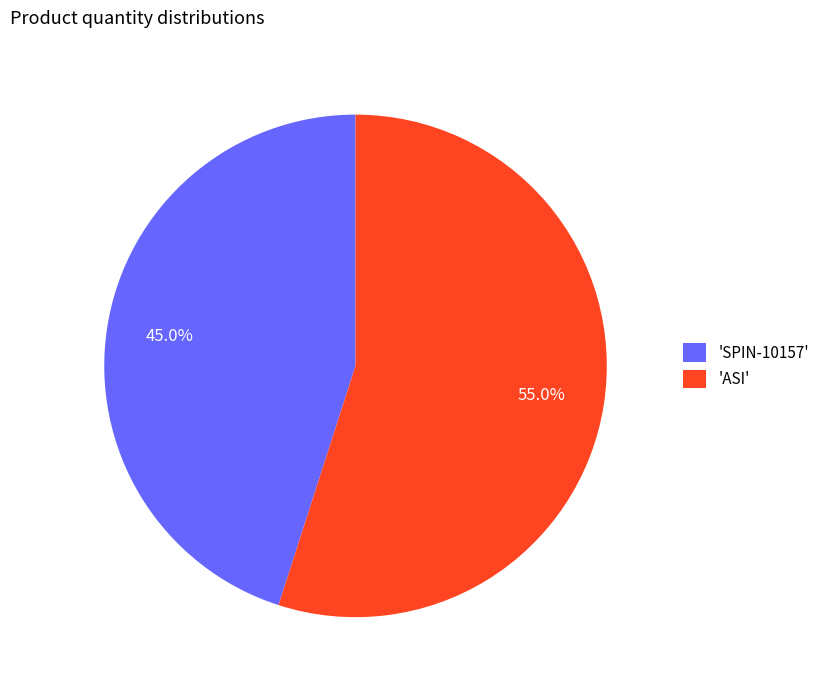

Does any single category account for the majority?

Yes